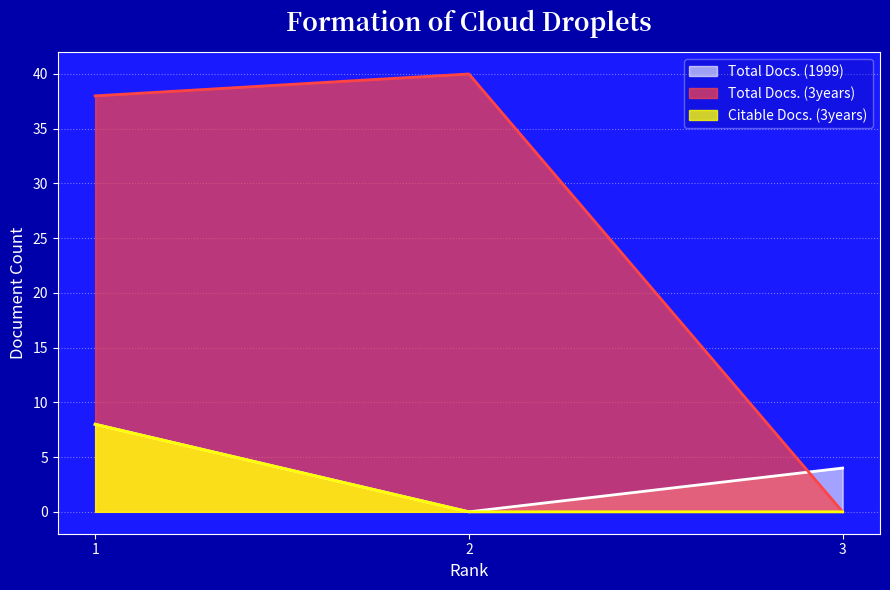

At which label is Citable Docs. (3years) closest to 4?

1